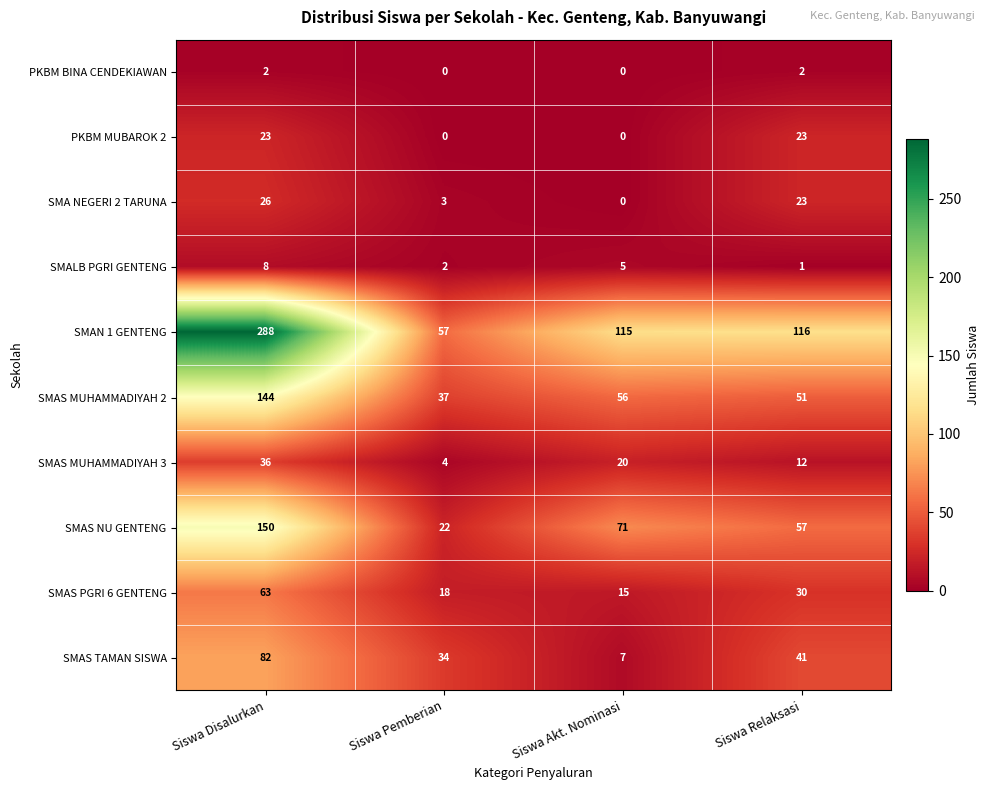

Is the value of SMALB PGRI GENTENG at Siswa Akt. Nominasi greater than the value of SMAN 1 GENTENG at Siswa Pemberian?

No